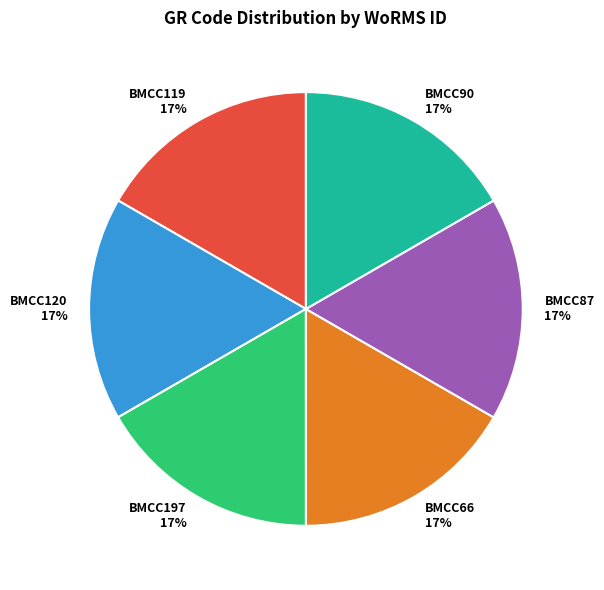

What is the ratio of the value at BMCC120 to the value at BMCC197?

1.0